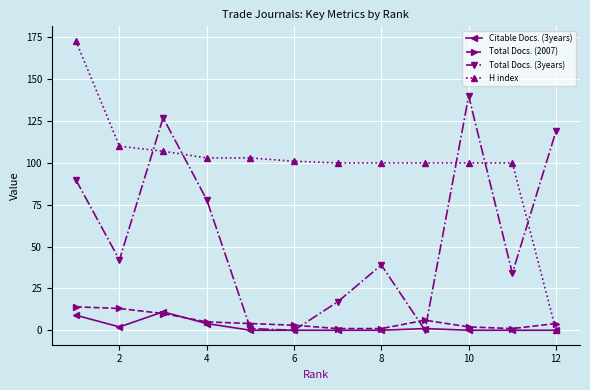

What is the greatest value displayed?

173